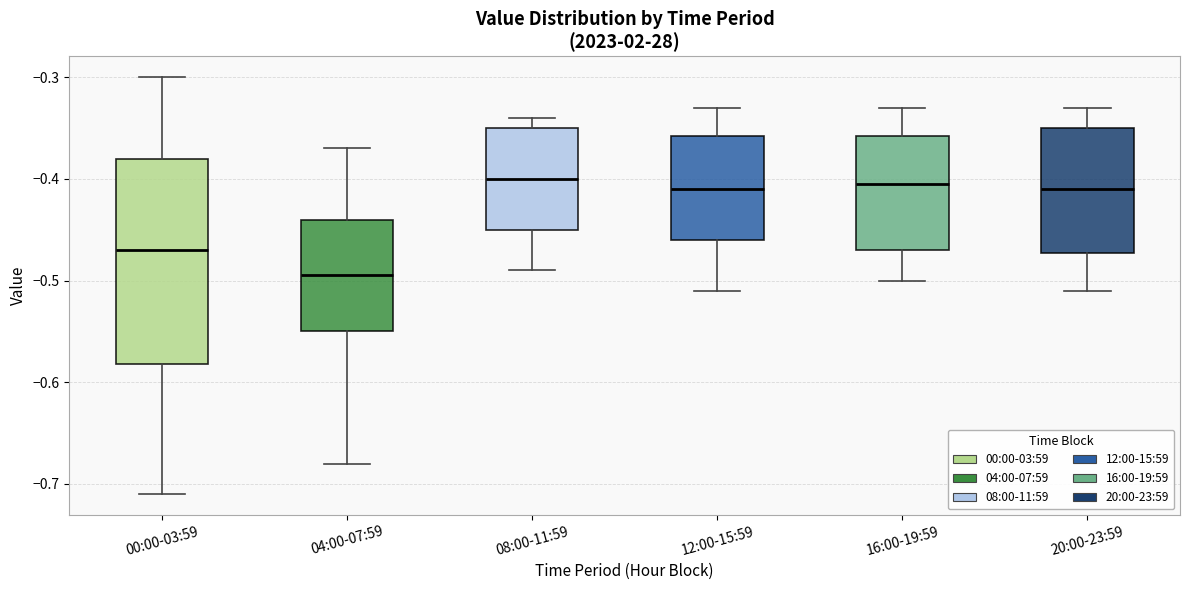

Reading left to right, transcribe this box plot: for each box, give where its median line is, the range the box spans, and where its two whiskers end, as read against the y-axis. The values are not printed on the chart, so give them approximately, as read against the axis.

00:00-03:59: median -0.47, box -0.58 to -0.38, whiskers -0.71 to -0.30
04:00-07:59: median -0.49, box -0.55 to -0.44, whiskers -0.68 to -0.37
08:00-11:59: median -0.40, box -0.45 to -0.35, whiskers -0.49 to -0.34
12:00-15:59: median -0.41, box -0.46 to -0.36, whiskers -0.51 to -0.33
16:00-19:59: median -0.40, box -0.47 to -0.36, whiskers -0.50 to -0.33
20:00-23:59: median -0.41, box -0.47 to -0.35, whiskers -0.51 to -0.33